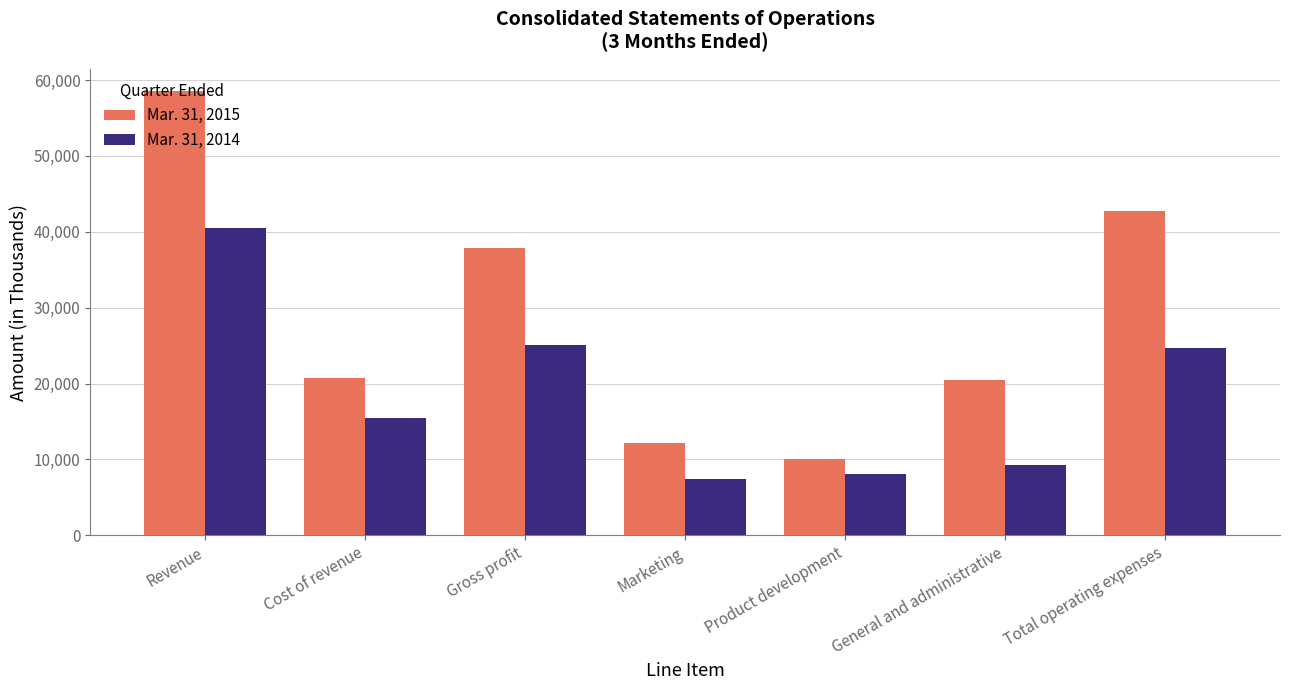

Reading right to left, extract all data points from this chart.

Mar. 31, 2015: Total operating expenses=42676	General and administrative=20457	Product development=10009	Marketing=12210	Gross profit=37834	Cost of revenue=20709	Revenue=58543
Mar. 31, 2014: Total operating expenses=24723	General and administrative=9213	Product development=8042	Marketing=7468	Gross profit=25142	Cost of revenue=15394	Revenue=40536